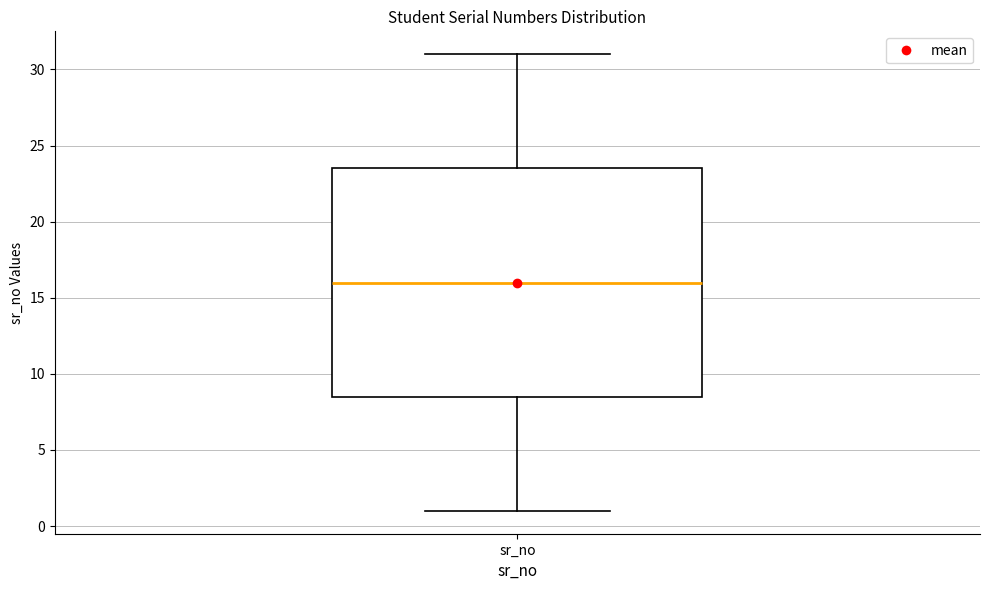

Read this box plot against the y-axis: the position of the median line, the range covered by the box, and the ends of both whiskers. The values are not printed on the chart, so give them approximately, as read against the axis.

median 16.0, box 8.5 to 23.5, whiskers 1.0 to 31.0